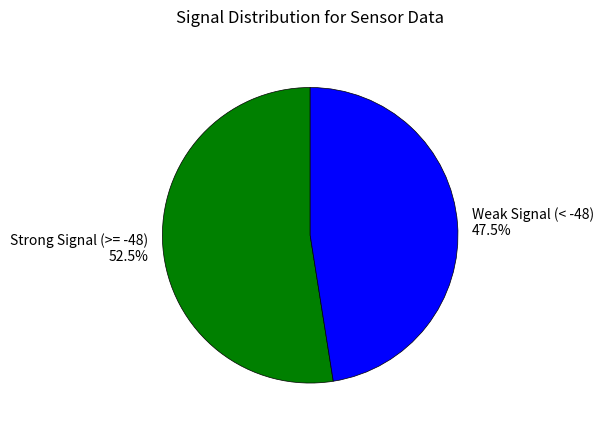

Which has a higher value, Weak Signal (< -48) or Strong Signal (>= -48)?

Strong Signal (>= -48)